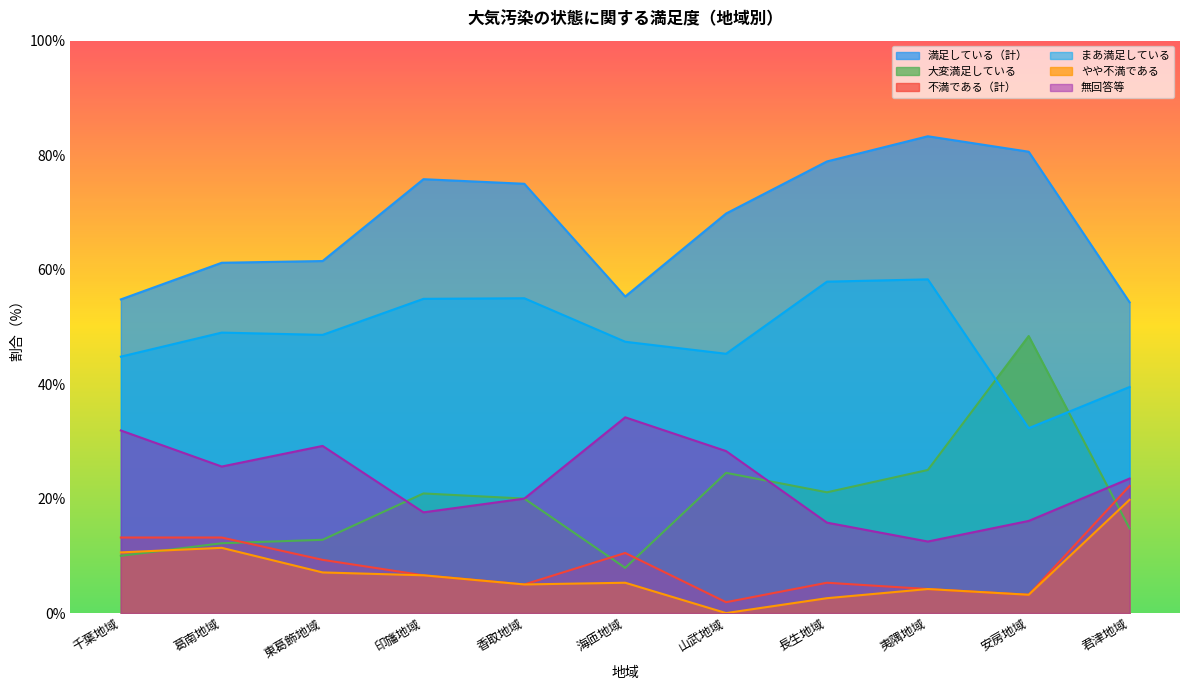

List the labels in order of 満足している（計） value, smallest first.

君津地域, 千葉地域, 海匝地域, 葛南地域, 東葛飾地域, 山武地域, 香取地域, 印旛地域, 長生地域, 安房地域, 夷隅地域